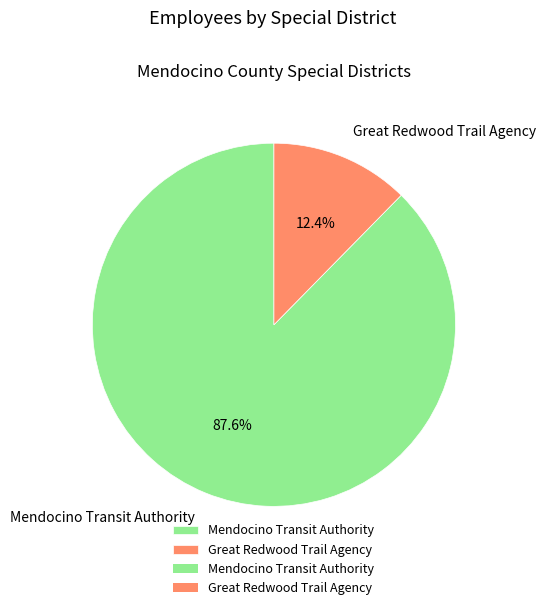

To the nearest percent, what percentage of the pie is Mendocino Transit Authority?

88%